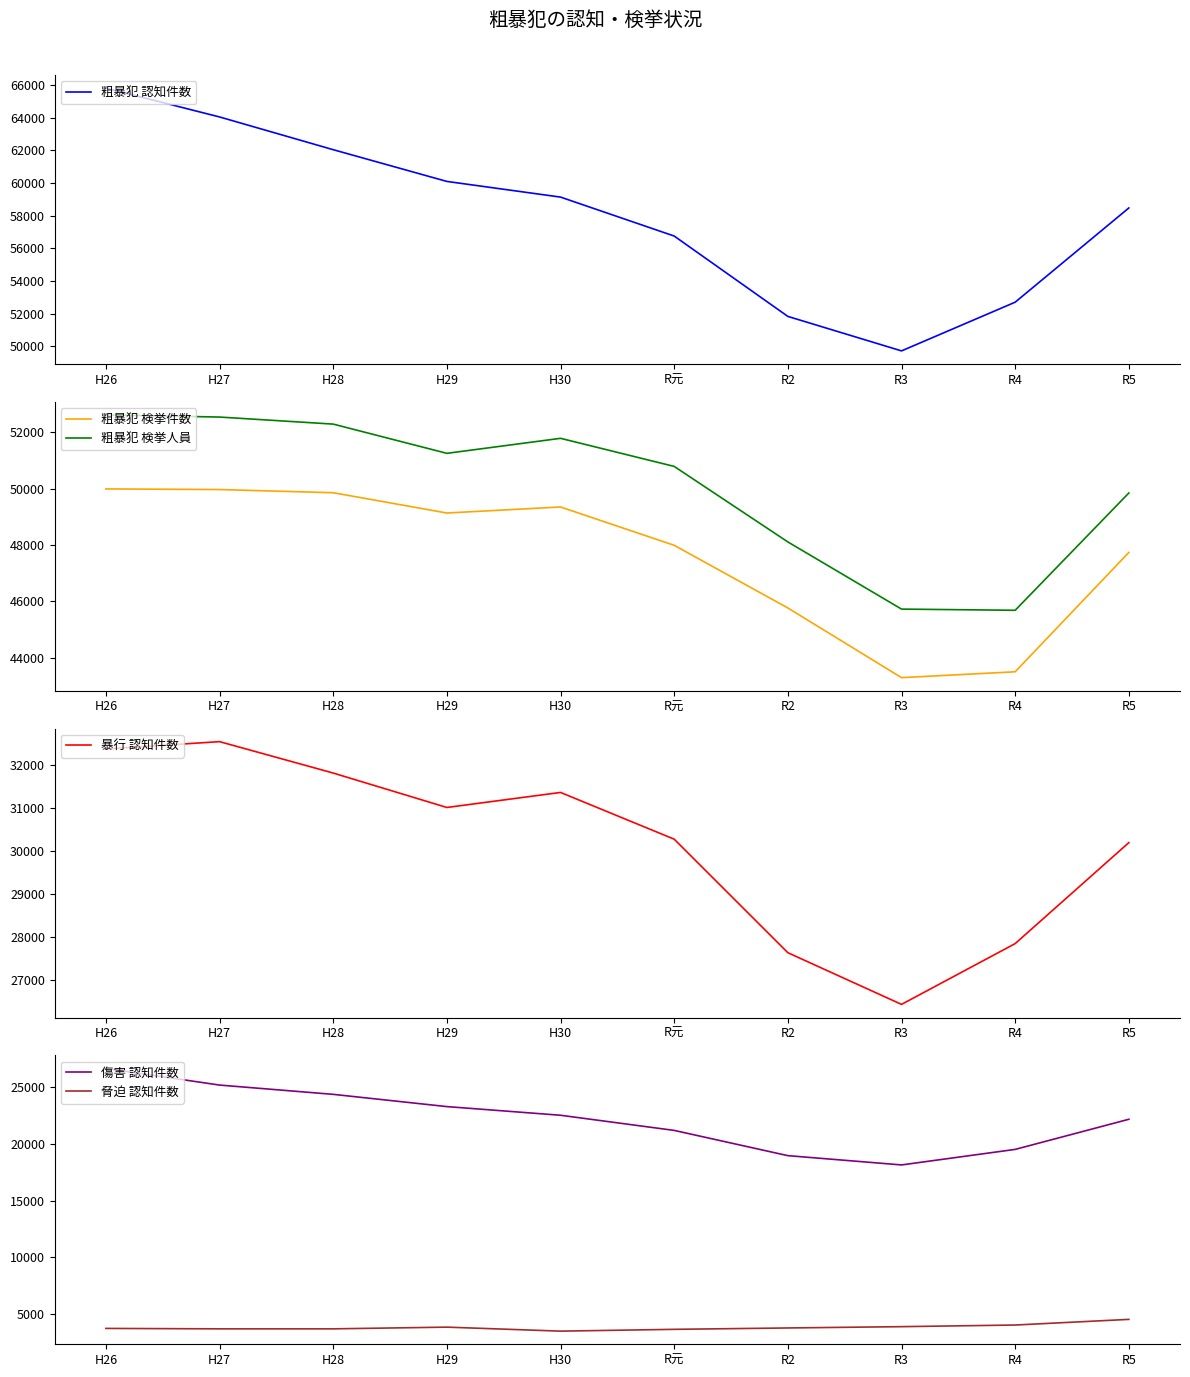

At which category does the chart reach its minimum across all series?

H30